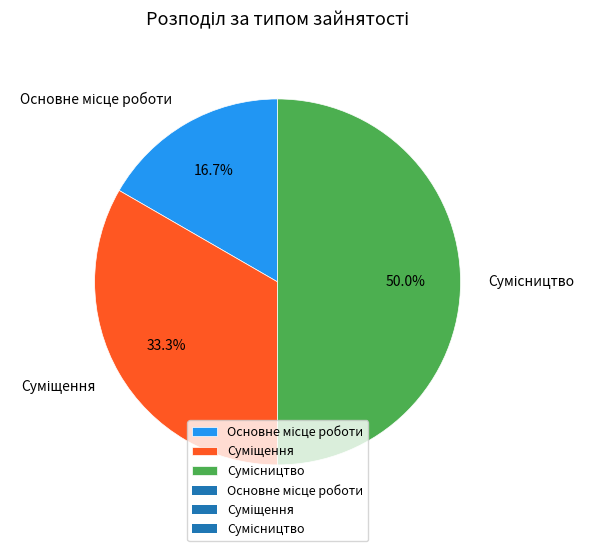

To the nearest percent, what portion does Основне місце роботи represent?

17%